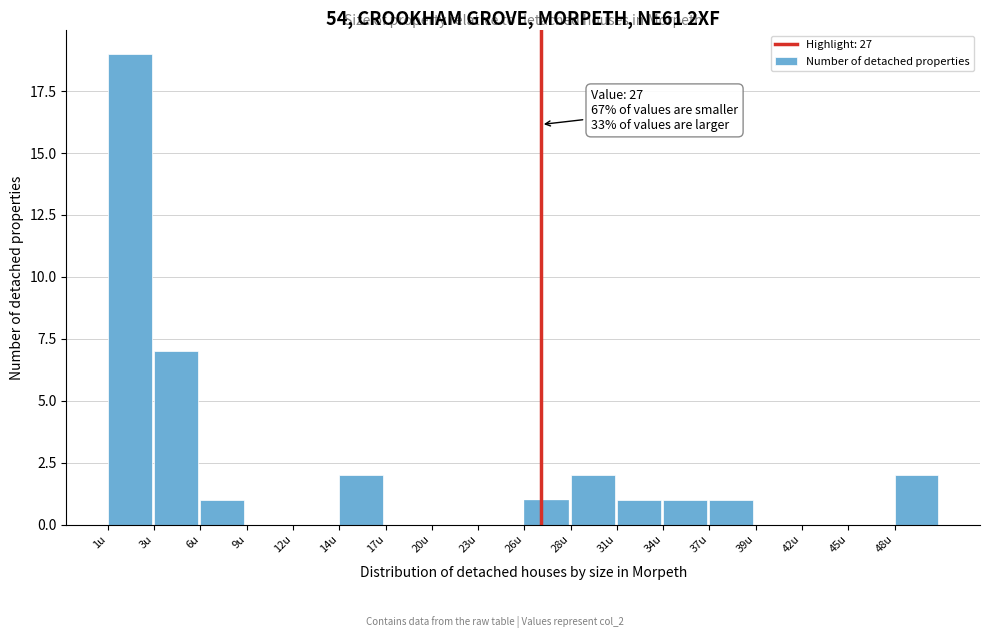

Reading right to left, what are all the values shown in this chart?

48u=2	45u=0	42u=0	39u=0	37u=1	34u=1	31u=1	28u=2	26u=1	23u=0	20u=0	17u=0	14u=2	12u=0	9u=0	6u=1	3u=7	1u=19